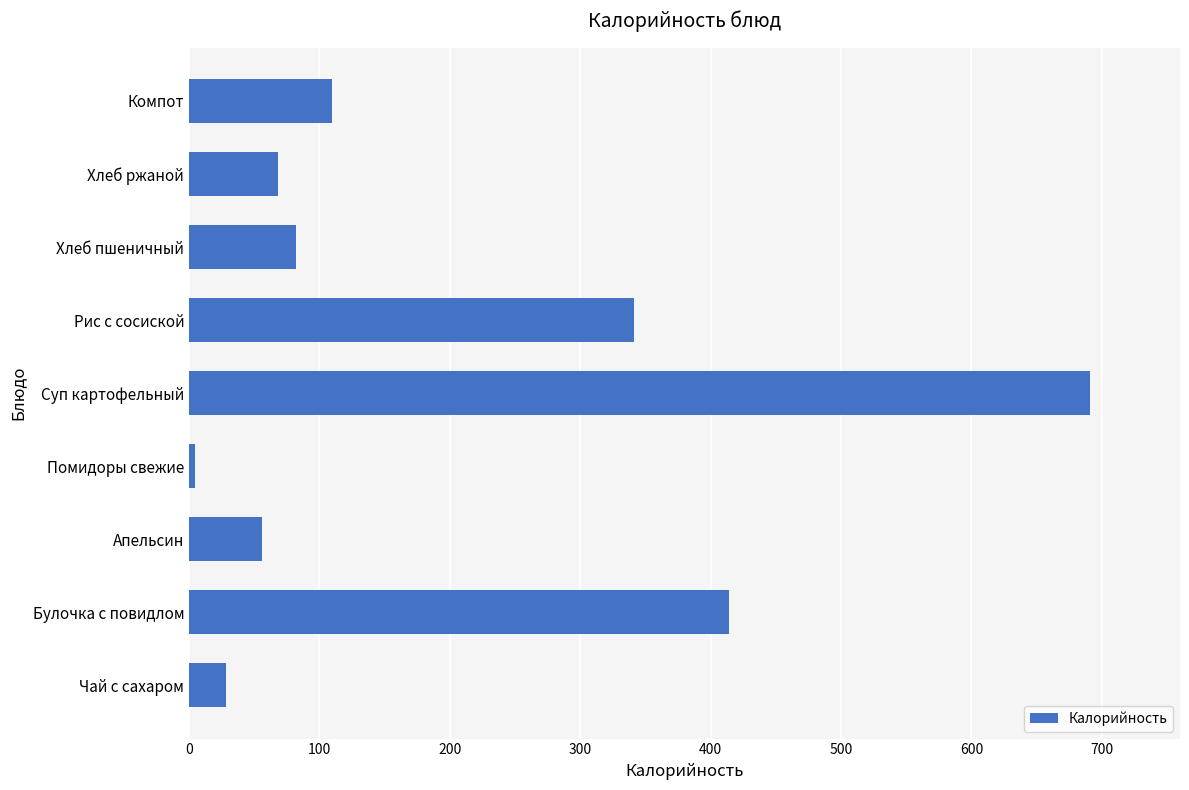

What is the difference between the second highest and minimum values?

409.7